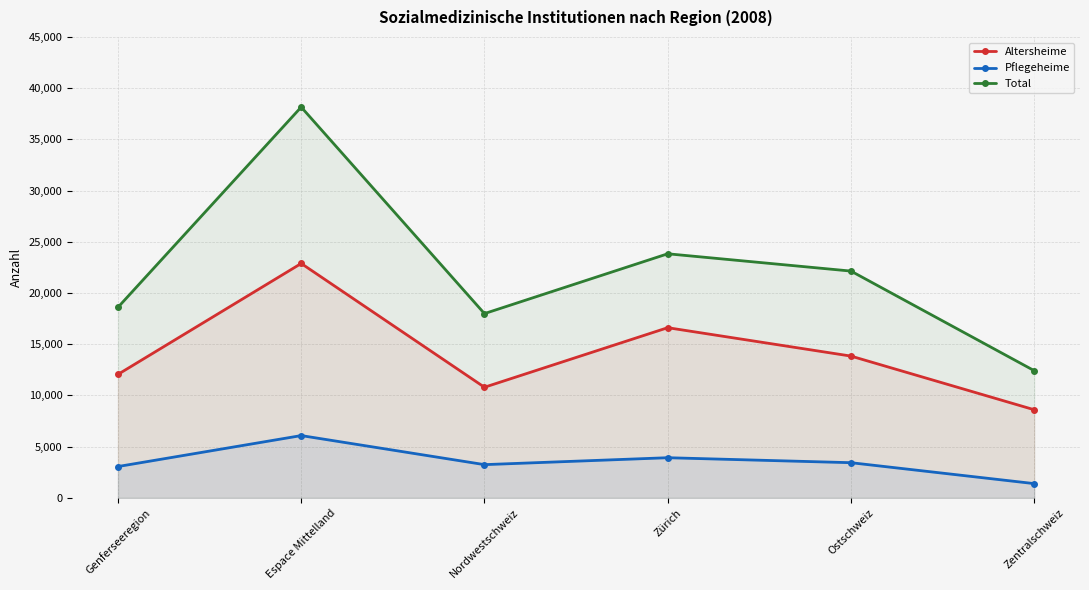

What value does the Total series have at Zentralschweiz, to the nearest 100?

12400